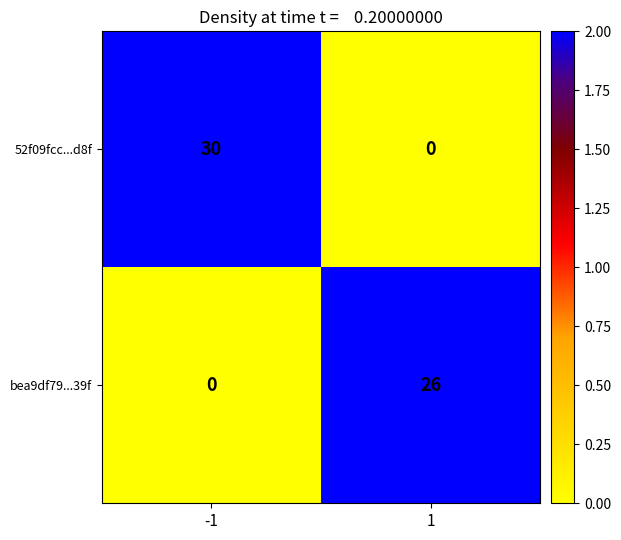

How many series are shown in this chart?

2